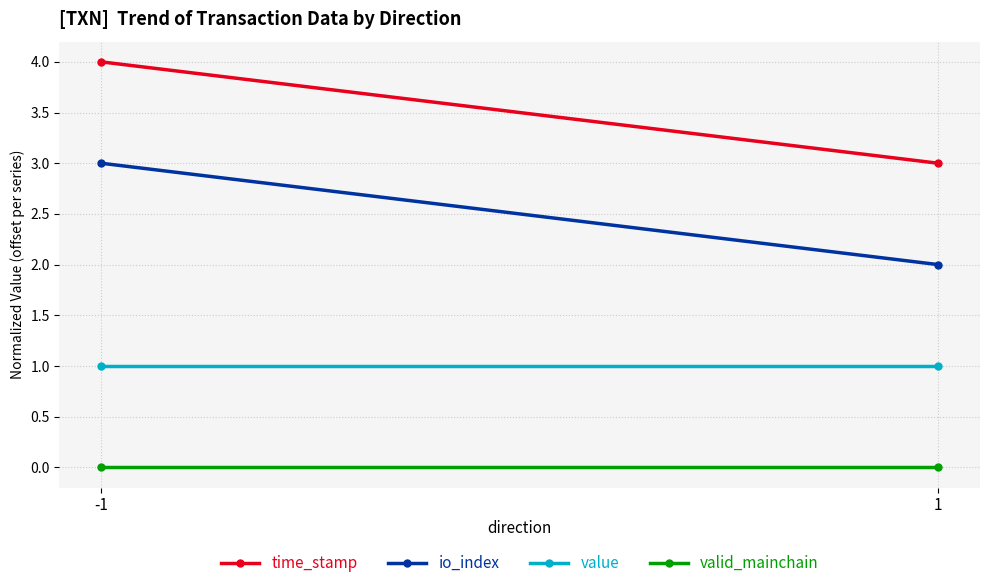

How many categories are shown in the chart?

2